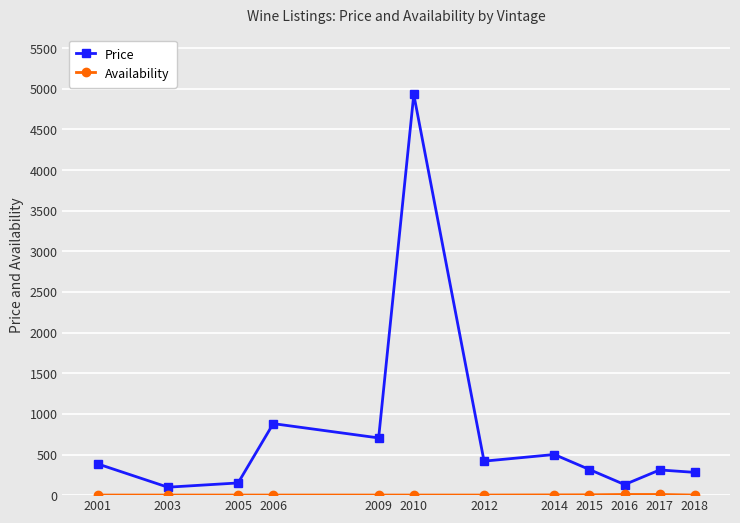

True or false: Price has a value of 2743.1 at 2010.

False